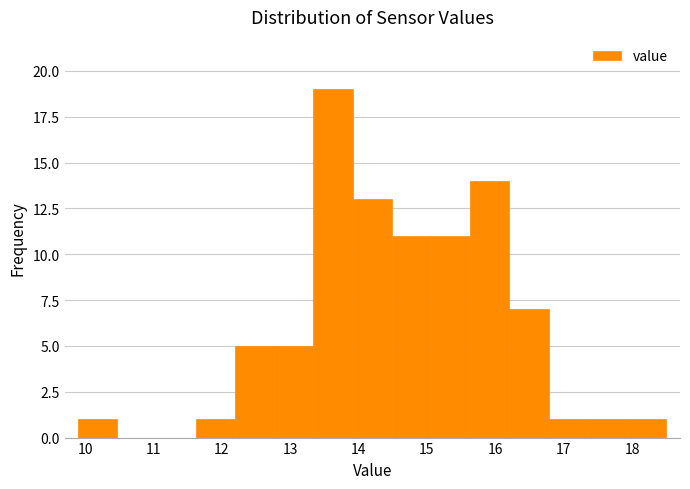

What is the height of the bar covering 14.5 to 15.1 on the x-axis? Neither the bar edges nor the heights are printed on the chart, so give them approximately, as read against the axes.

11